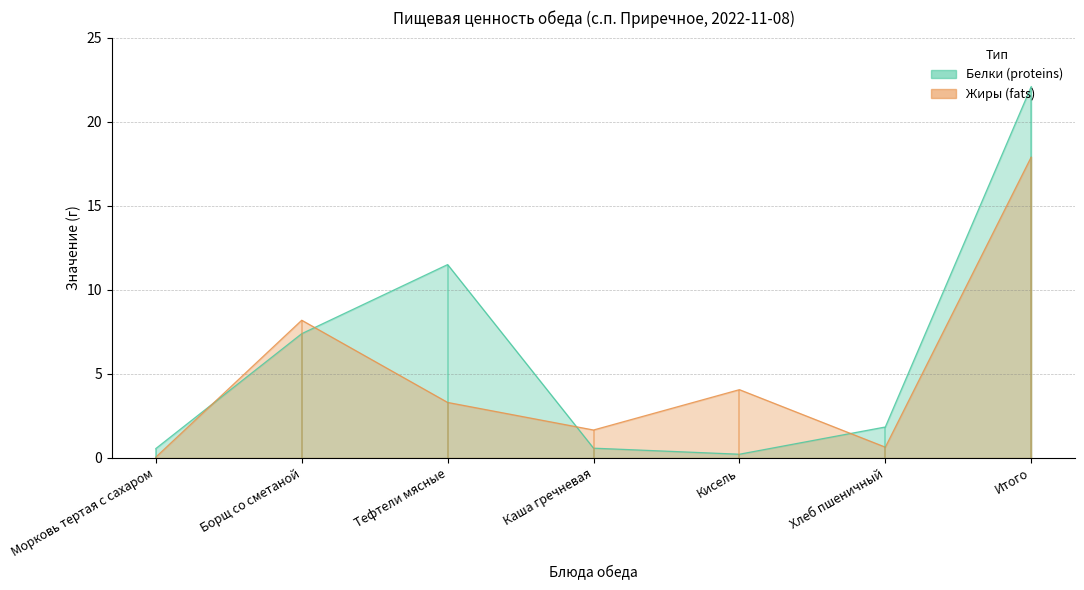

After their last crossing, which series has the higher values: Жиры (fats) or Белки (proteins)?

Белки (proteins)